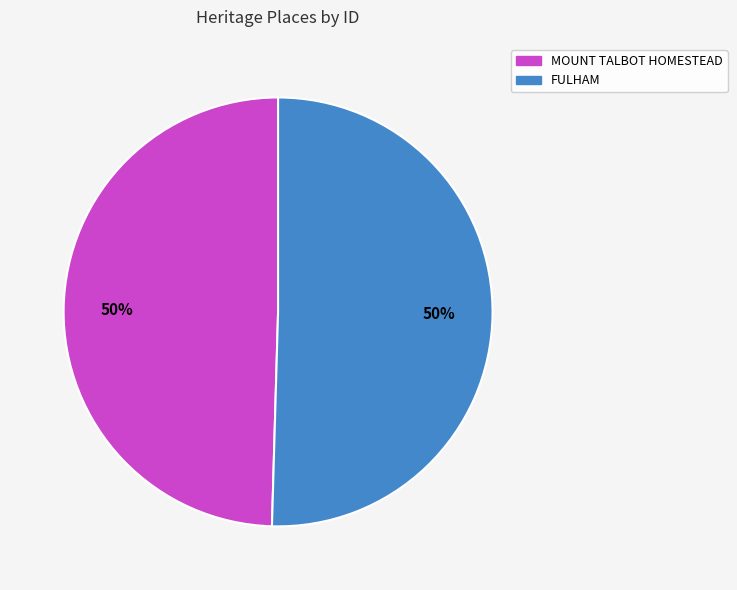

What percentage is the MOUNT TALBOT HOMESTEAD slice, to the nearest percent?

50%